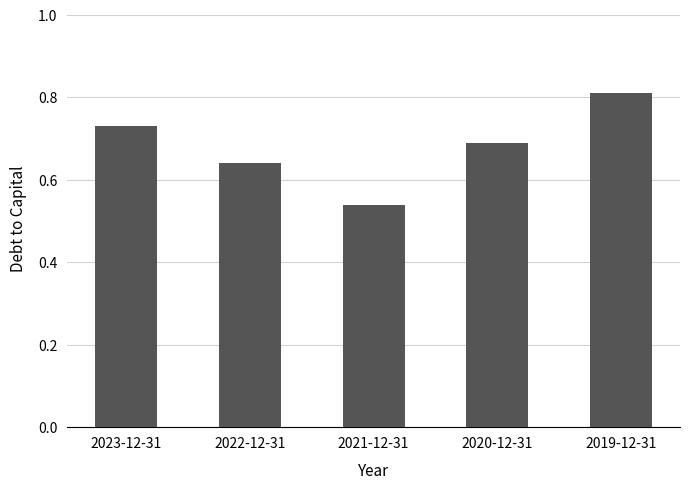

What is the change in value from 2021-12-31 to 2019-12-31?

+0.3